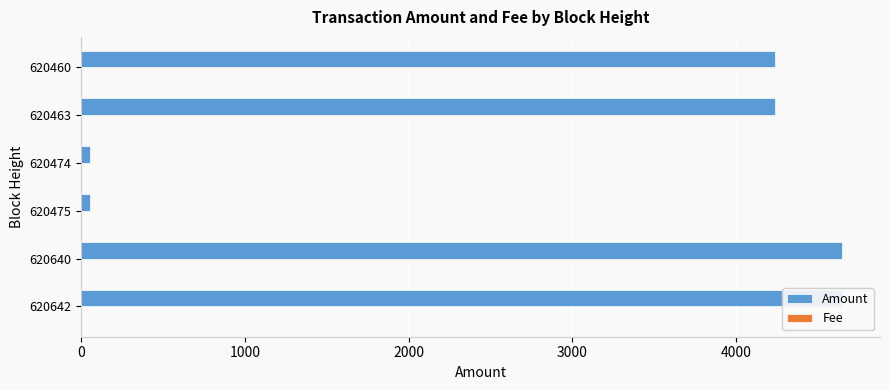

What is the maximum value shown in the chart?

4648.0